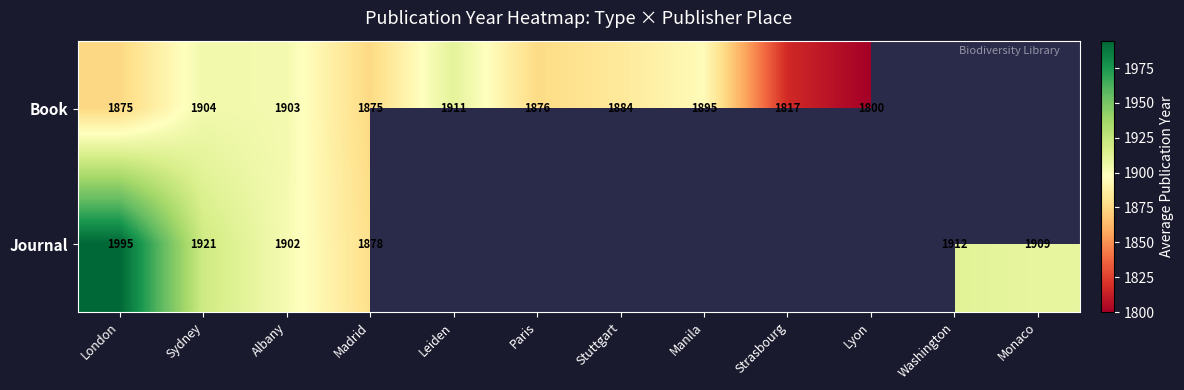

The value of Journal at Madrid is 2994.7. True or false?

False